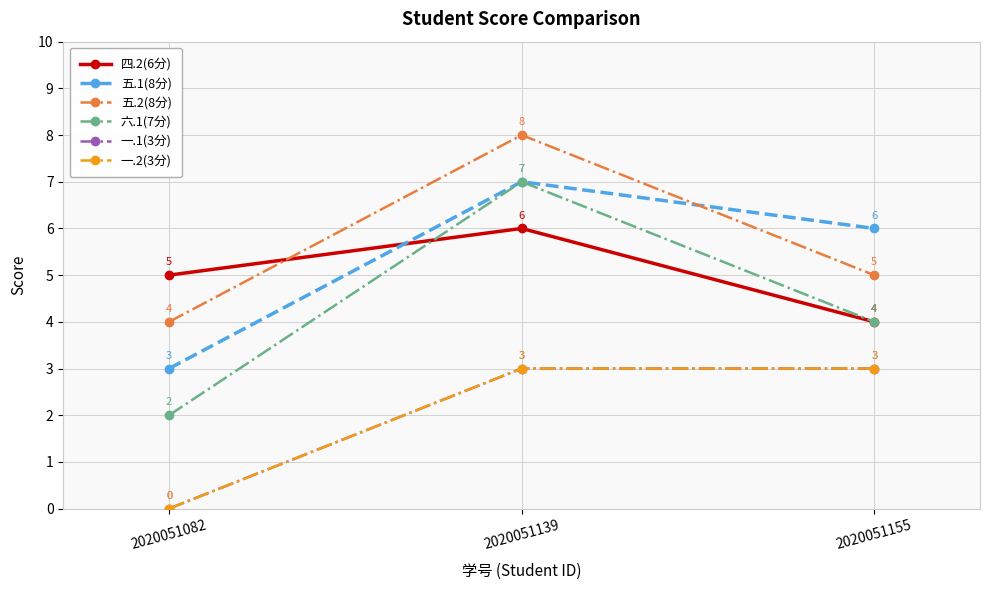

Which category has the highest value across all series?

2020051139